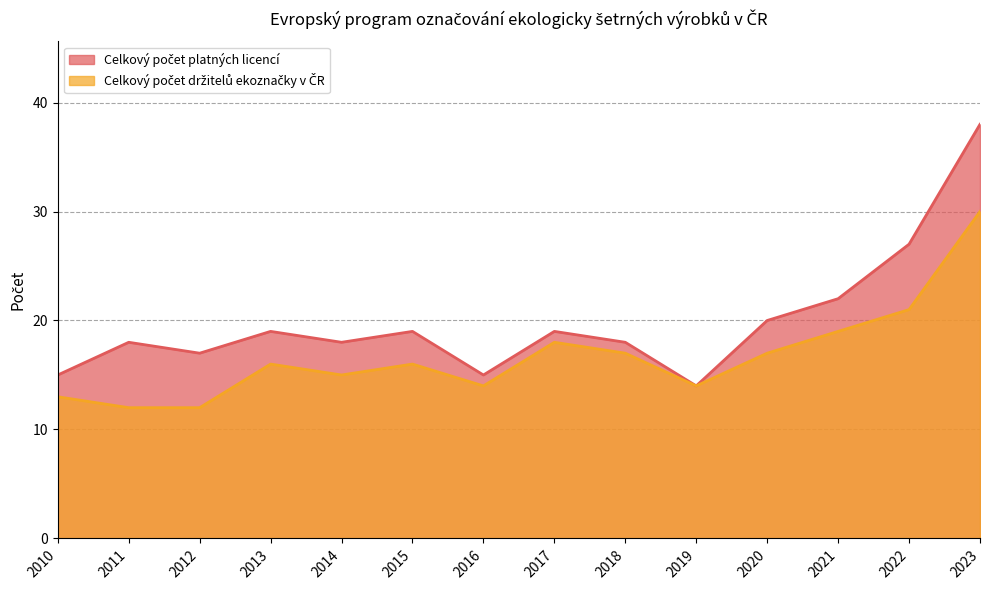

Which series changed the most between 2014 and 2020?

Celkový počet platných licencí